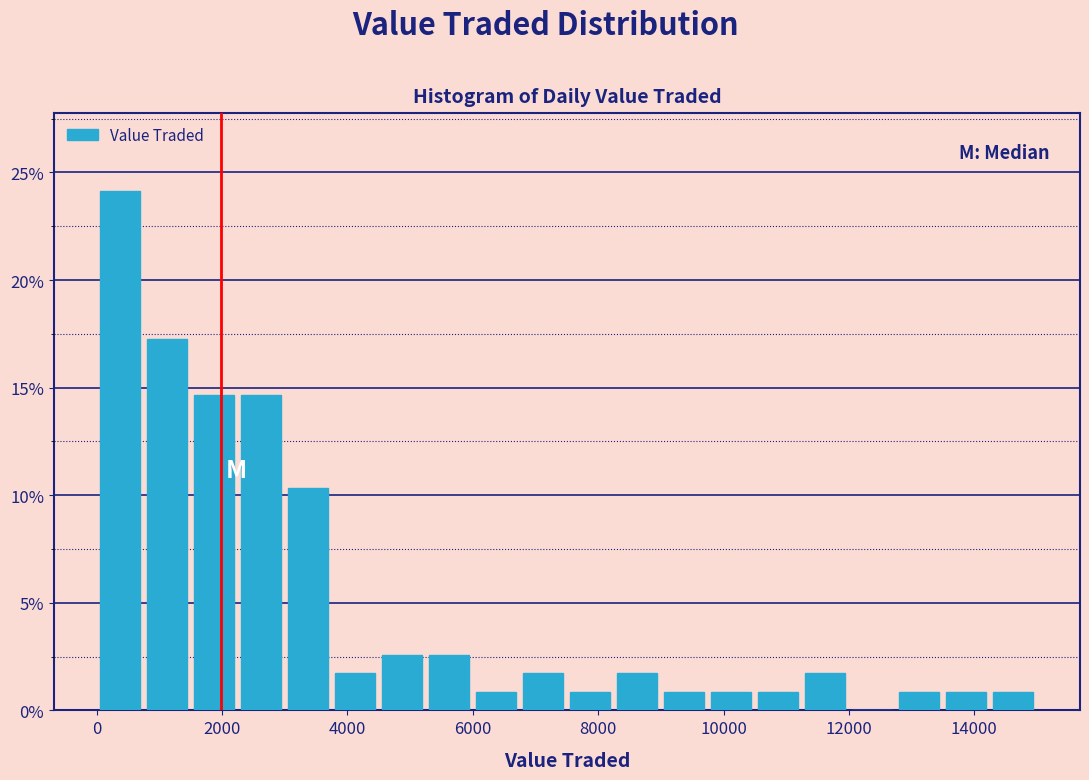

Read against the x-axis, roughly where is the centre of the tallest bar?

400